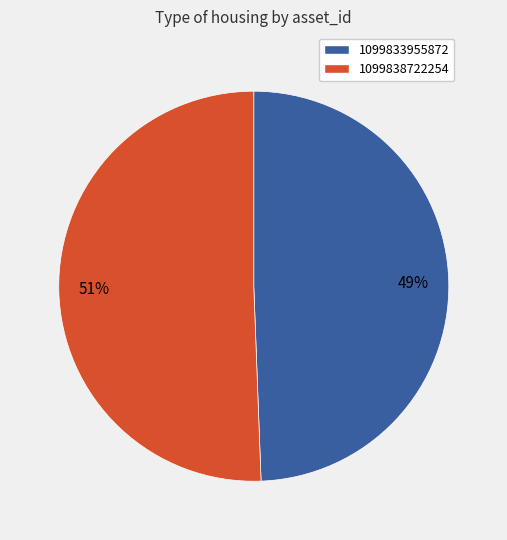

To the nearest percent, what is the combined percentage of 1099833955872 and 1099838722254?

100%